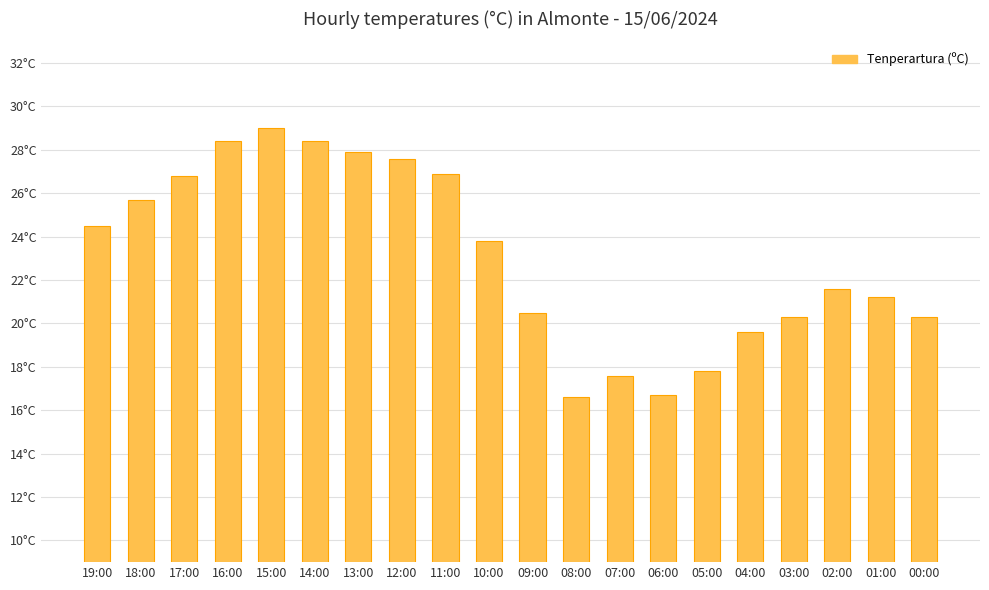

What is the change in value from 04:00 to 00:00?

+0.7